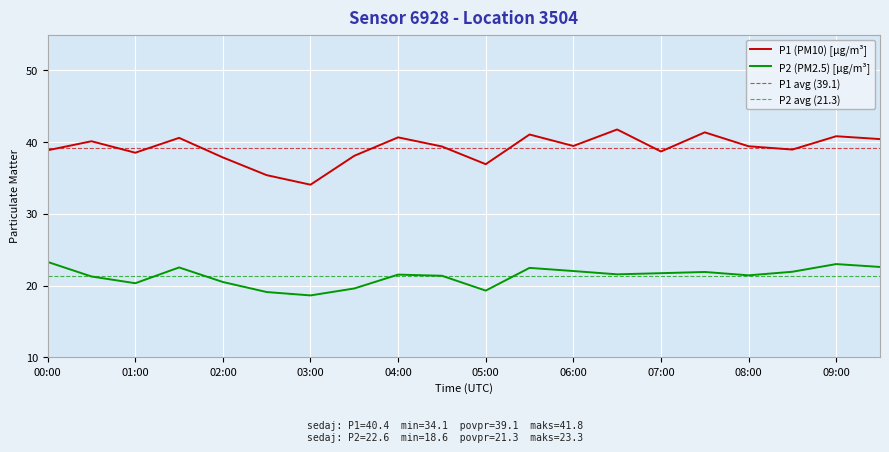

What is the maximum value for P1 (PM10) [µg/m³]?

41.8